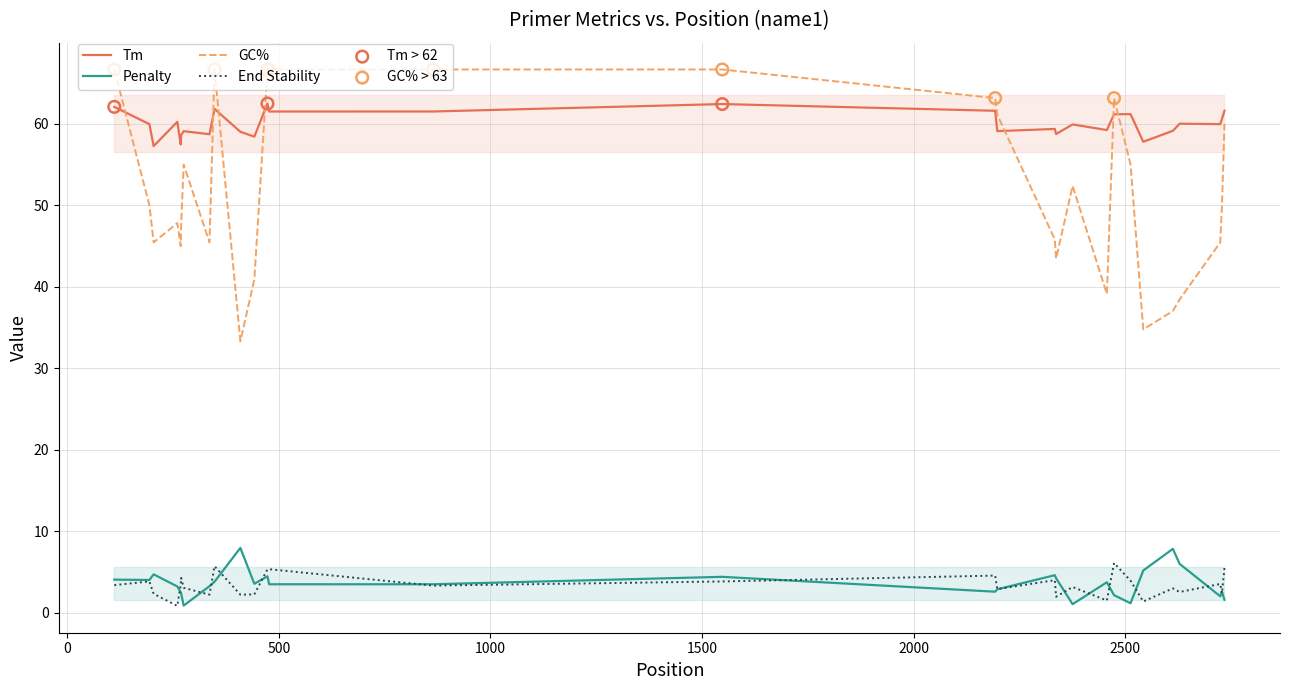

At which category is the sum across all series the highest?

473